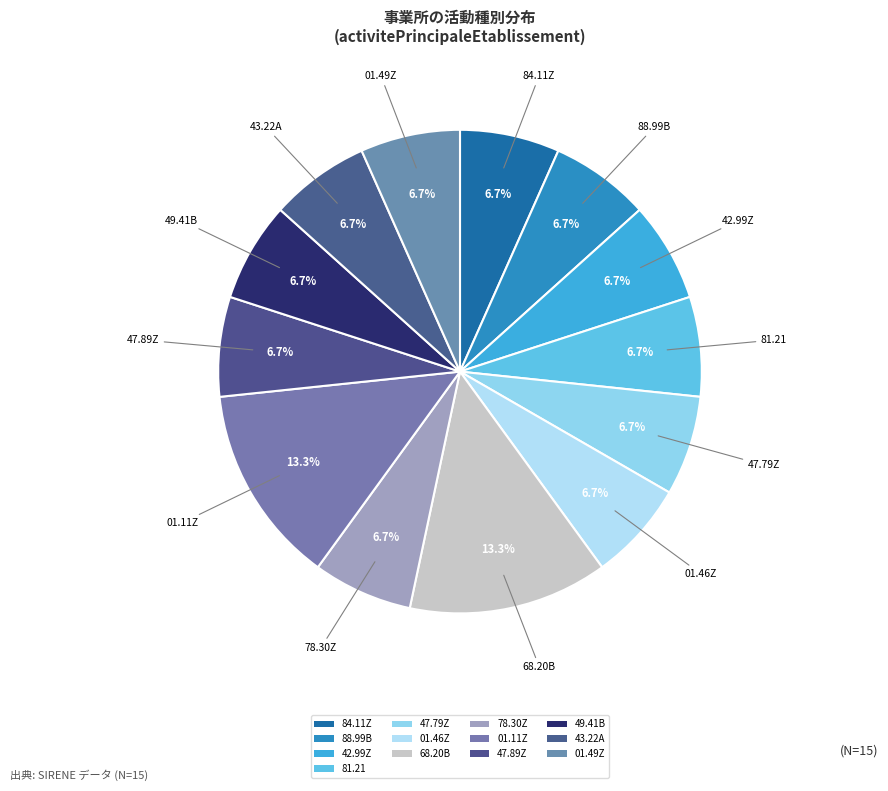

How many slices are in this pie chart?

13